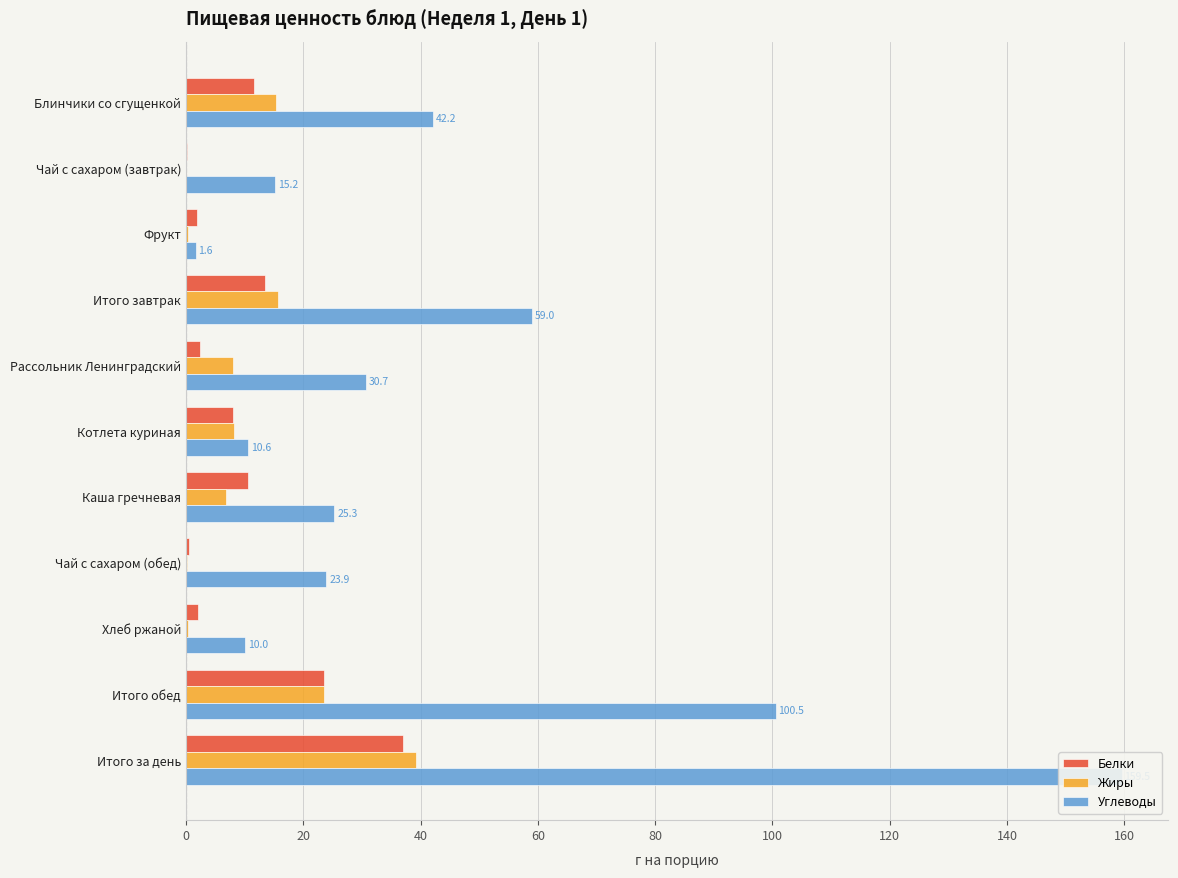

Is it true that Углеводы equals 4.5 at Хлеб ржаной?

False